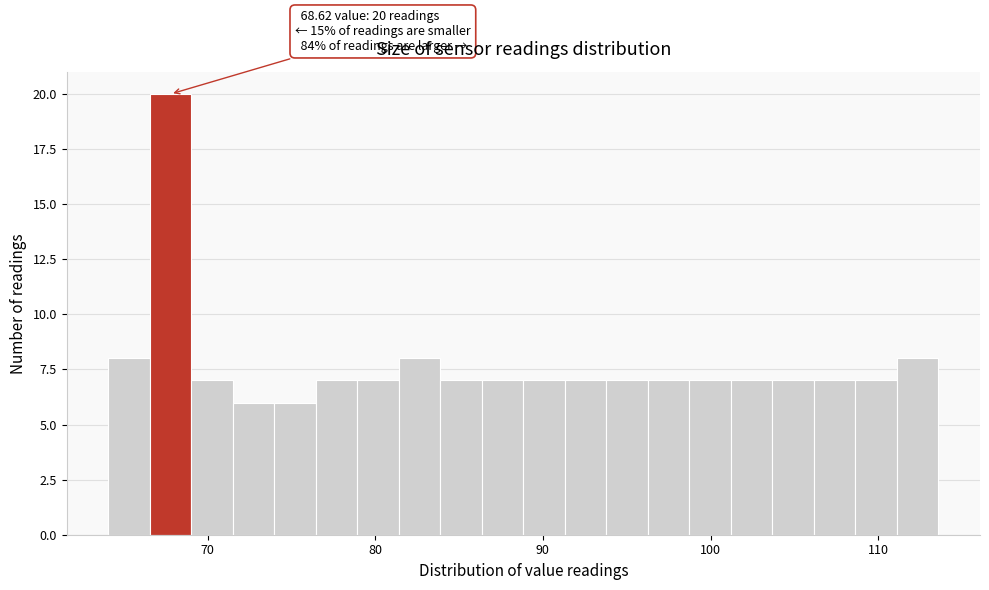

Around what value on the x-axis is the tallest bar? Give the approximate position of its centre, as read against the axis.

68